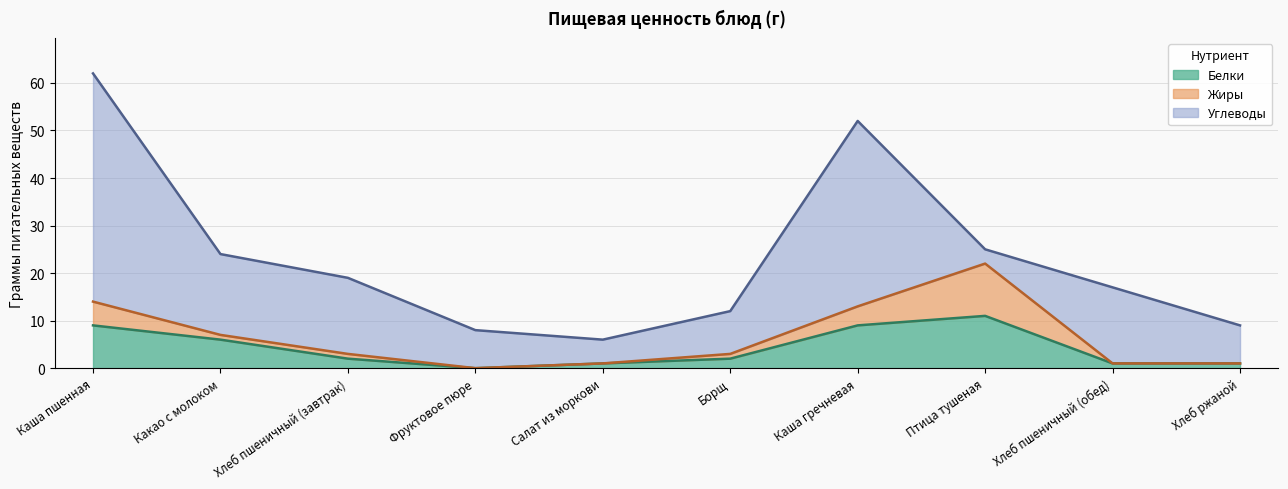

What is the label of the 10th point from the right?

Каша пшенная